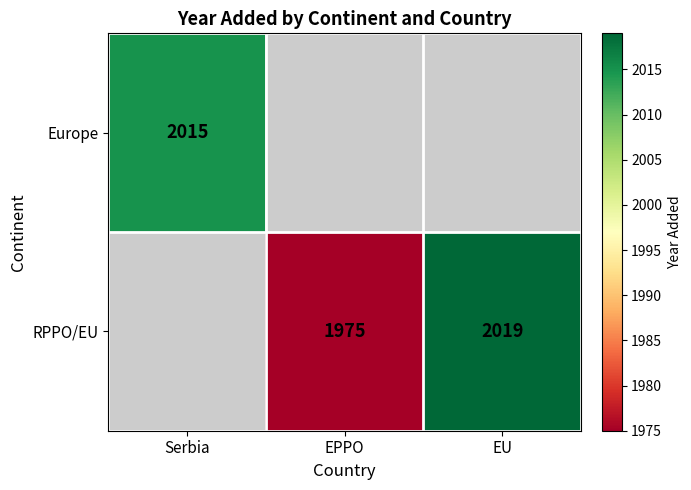

What is the difference between the RPPO/EU values at EU and EPPO?

44